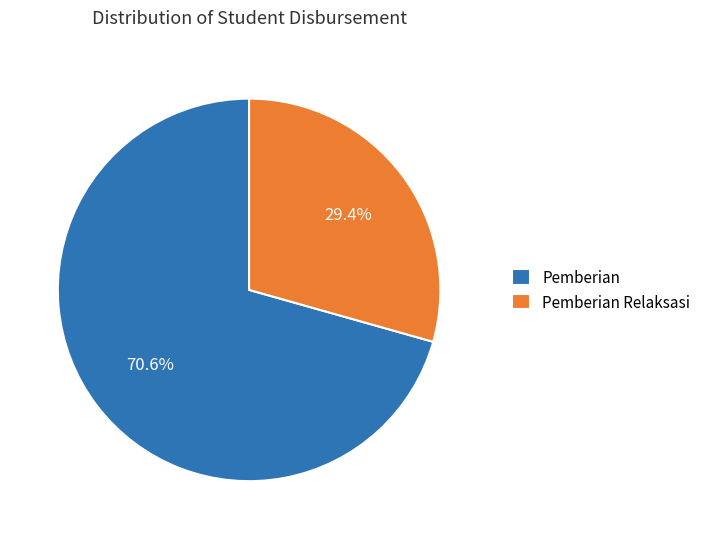

Do Pemberian and Pemberian Relaksasi together represent more than half of the pie?

Yes